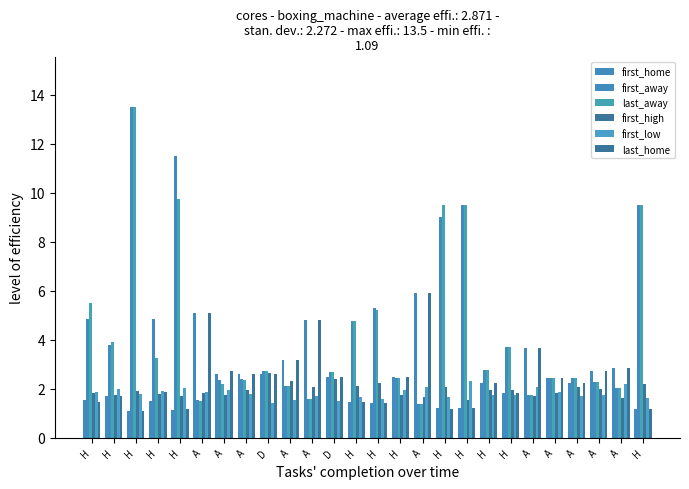

How many series are shown in this chart?

6